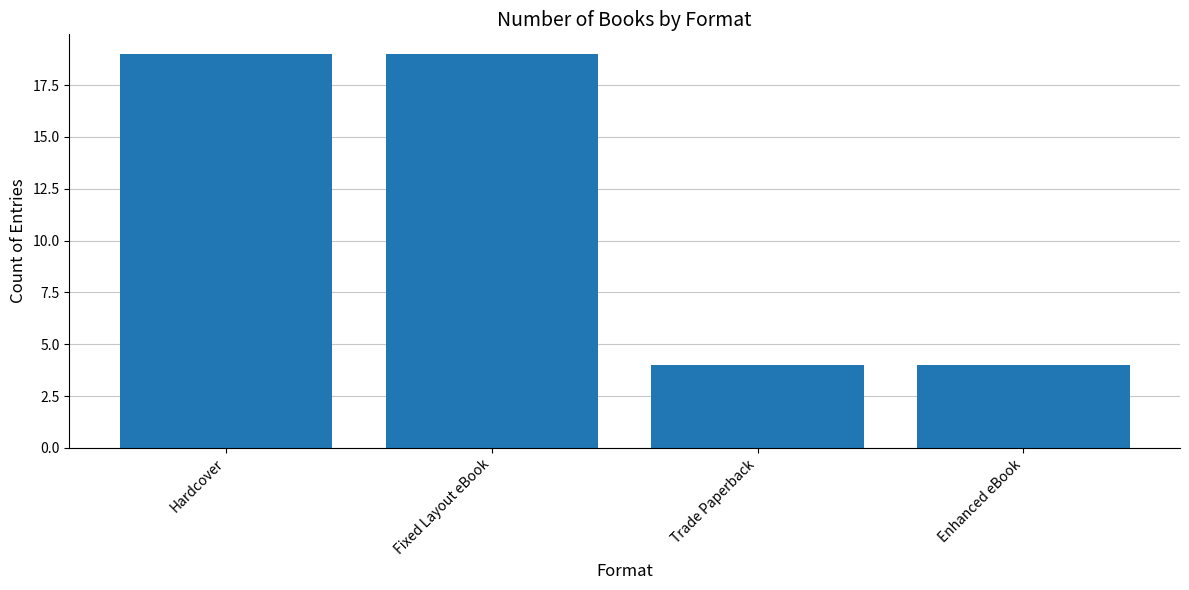

What is the greatest value displayed?

19